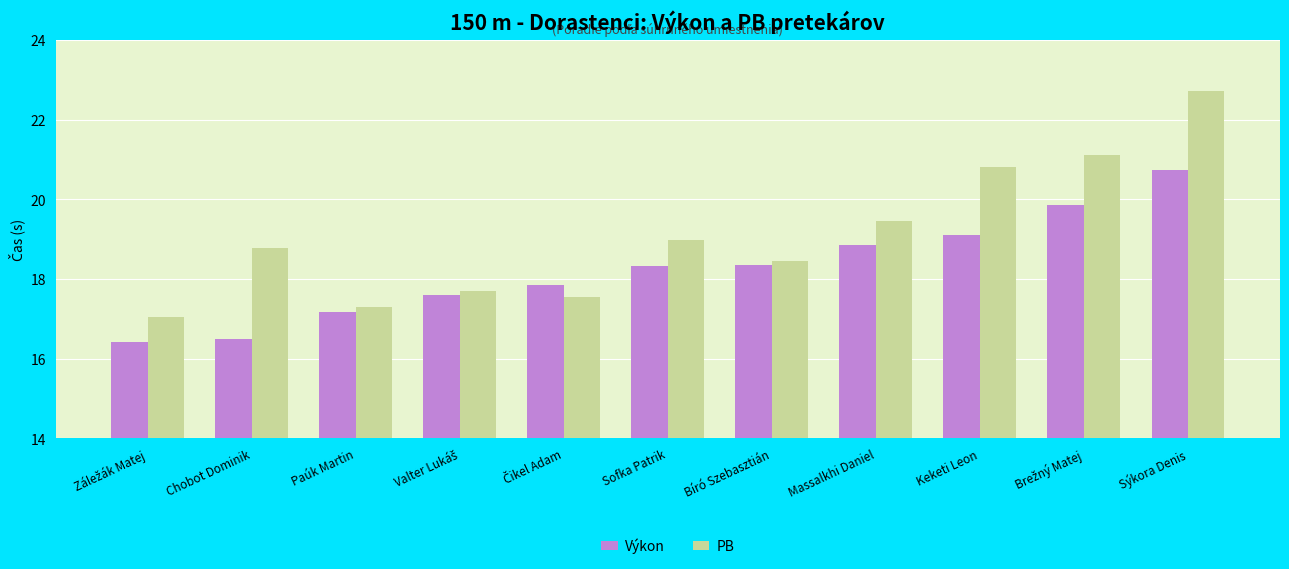

Is it true that Výkon equals 18.9 at Massalkhi Daniel?

True